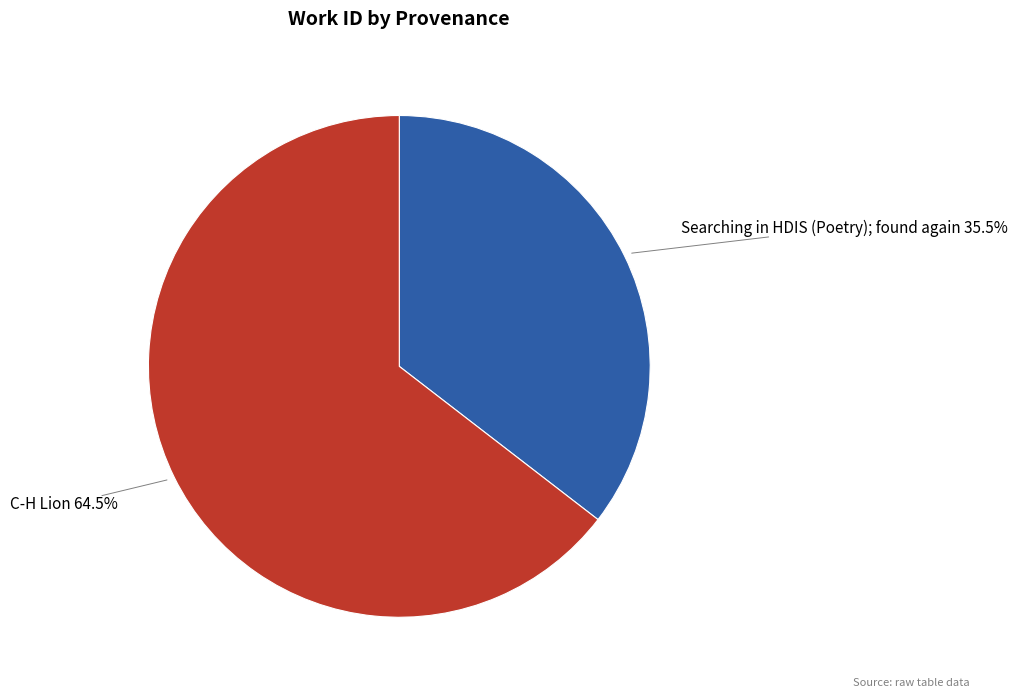

Does any single category account for the majority?

Yes